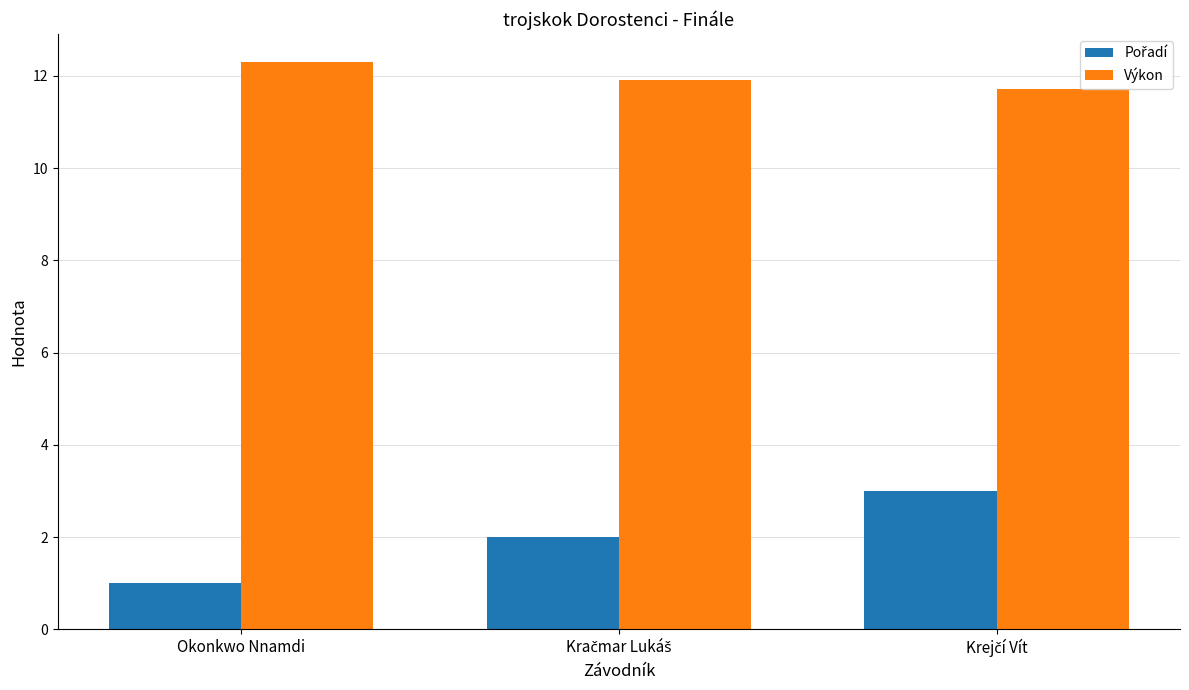

What is the difference between the highest and lowest values at Okonkwo Nnamdi?

11.3